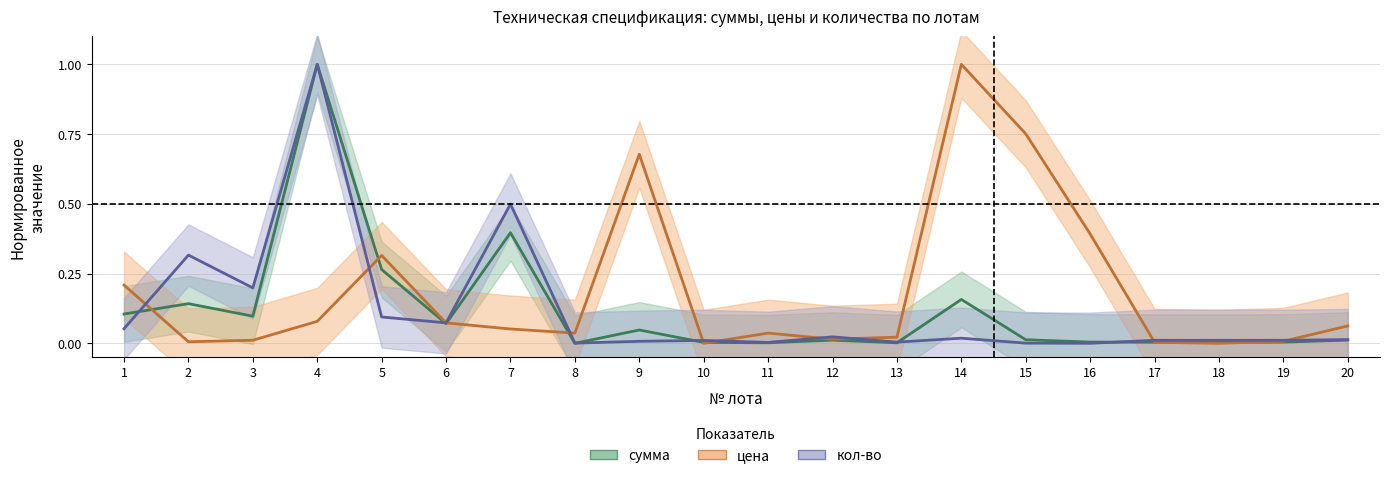

The value of кол-во at 4 is 1.0. True or false?

True